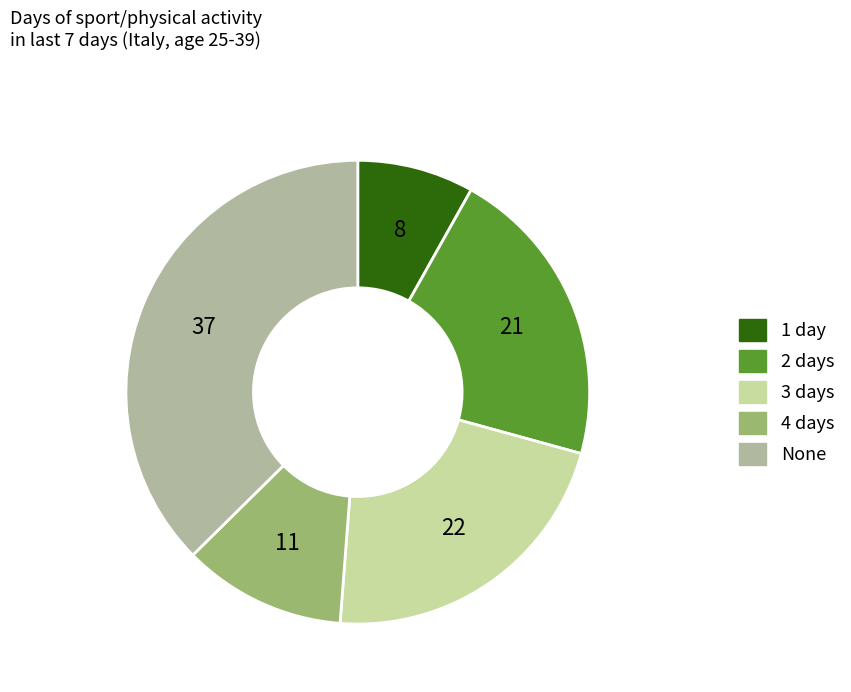

True or false: 1 day accounts for 21% of the total.

False